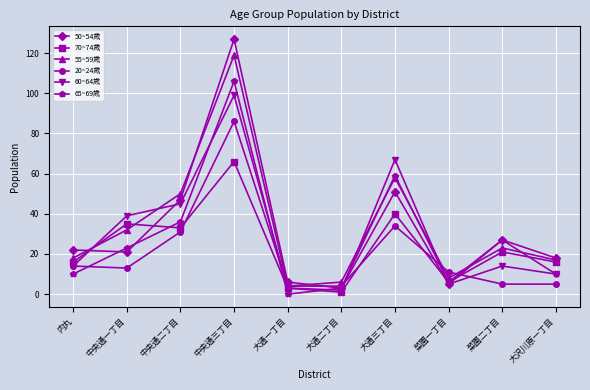

Reading right to left, transcribe all the data shown in this chart.

50~54歳: 大沢川原一丁目=18	菜園二丁目=27	菜園一丁目=5	大通三丁目=51	大通二丁目=3	大通一丁目=6	中央通三丁目=127	中央通二丁目=47	中央通一丁目=21	内丸=22
70~74歳: 大沢川原一丁目=16	菜園二丁目=21	菜園一丁目=6	大通三丁目=40	大通二丁目=1	大通一丁目=3	中央通三丁目=66	中央通二丁目=33	中央通一丁目=35	内丸=16
55~59歳: 大沢川原一丁目=17	菜園二丁目=23	菜園一丁目=8	大通三丁目=58	大通二丁目=6	大通一丁目=4	中央通三丁目=119	中央通二丁目=50	中央通一丁目=32	内丸=18
20~24歳: 大沢川原一丁目=5	菜園二丁目=5	菜園一丁目=11	大通三丁目=34	大通二丁目=4	大通一丁目=4	中央通三丁目=86	中央通二丁目=31	中央通一丁目=13	内丸=14
60~64歳: 大沢川原一丁目=10	菜園二丁目=14	菜園一丁目=5	大通三丁目=67	大通二丁目=2	大通一丁目=3	中央通三丁目=99	中央通二丁目=45	中央通一丁目=39	内丸=14
65~69歳: 大沢川原一丁目=10	菜園二丁目=27	菜園一丁目=6	大通三丁目=59	大通二丁目=3	大通一丁目=0	中央通三丁目=106	中央通二丁目=36	中央通一丁目=23	内丸=10